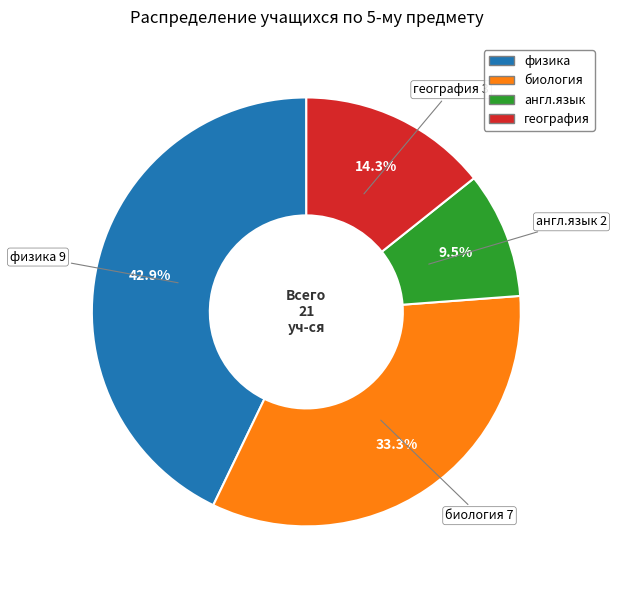

Rank the categories by value from highest to lowest.

физика, биология, география, англ.язык